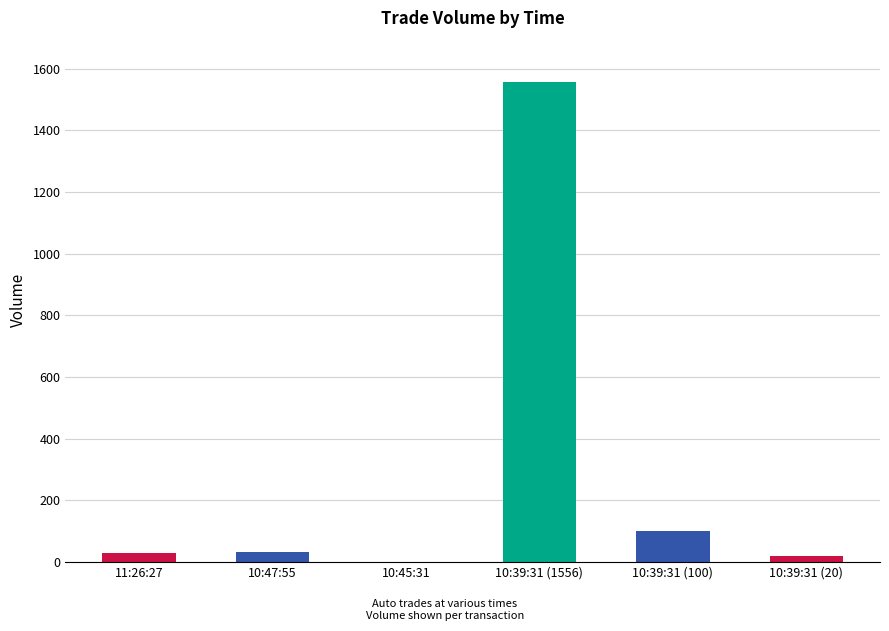

The value at 10:39:31 (1556) is 2051. True or false?

False